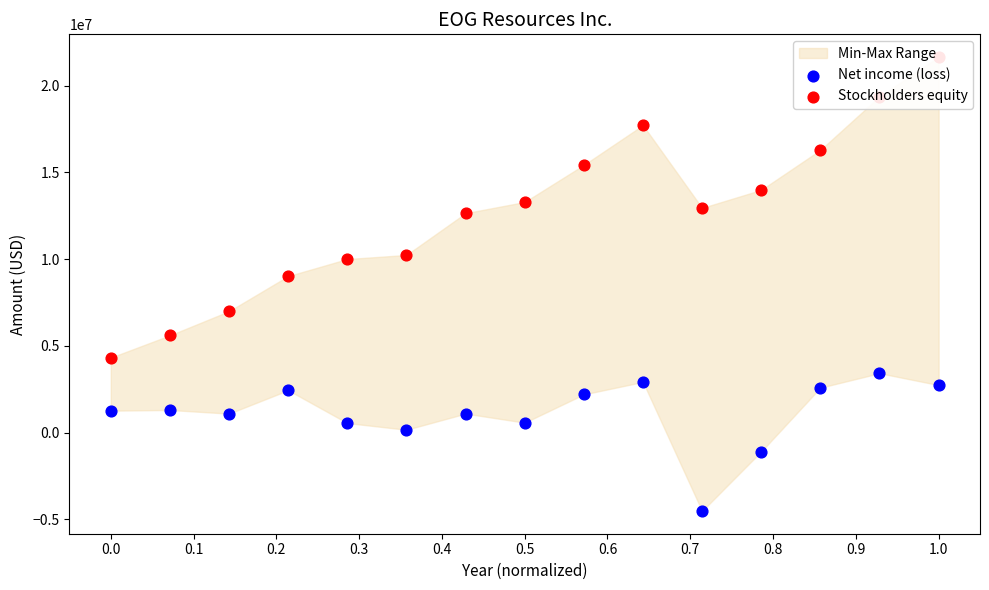

Which series reaches the minimum Y coordinate?

Net income (loss)